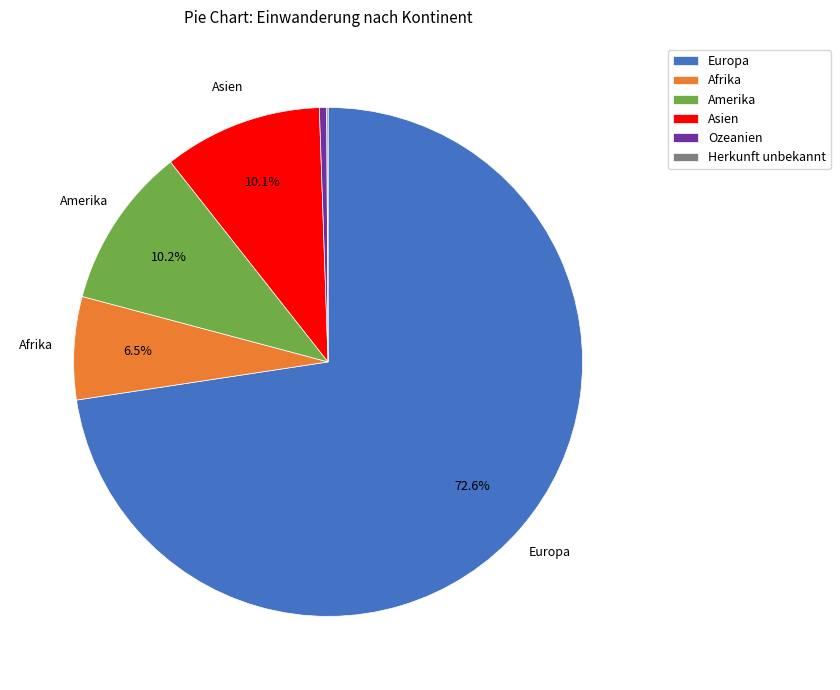

To the nearest percent, what is the difference between the Afrika and Europa slice percentages?

66%